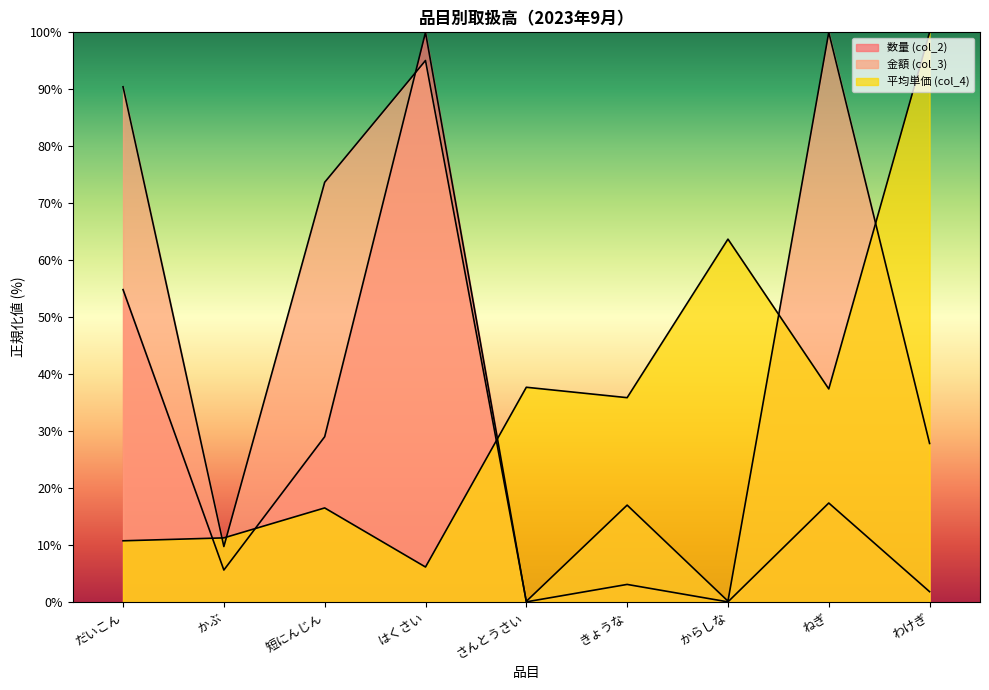

Which series ends up on top after the final intersection of 平均単価 (col_4) and 金額 (col_3)?

平均単価 (col_4)